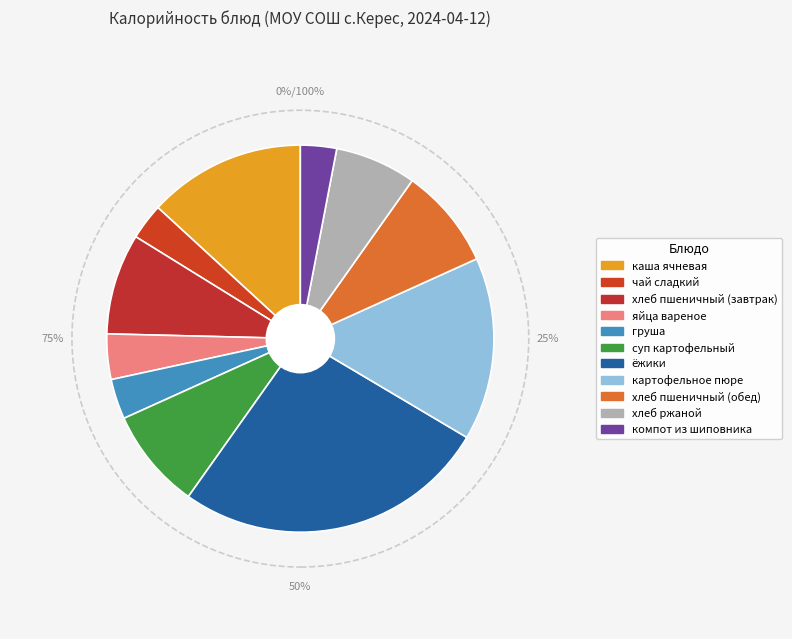

How many segments does this pie chart have?

11